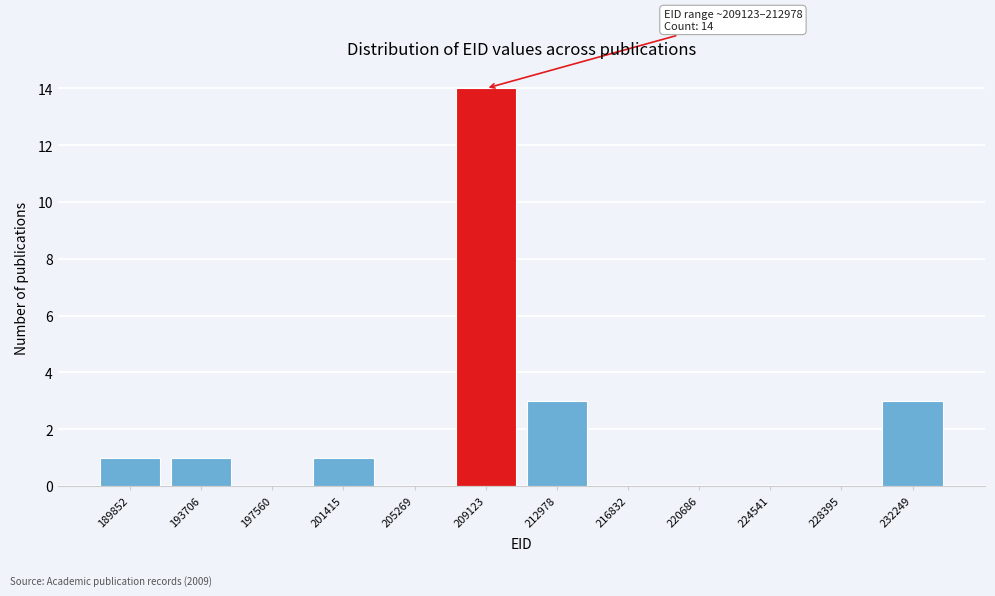

Reading left to right, what are all the values shown in this chart?

189852=1	193706=1	197560=0	201415=1	205269=0	209123=14	212978=3	216832=0	220686=0	224541=0	228395=0	232249=3